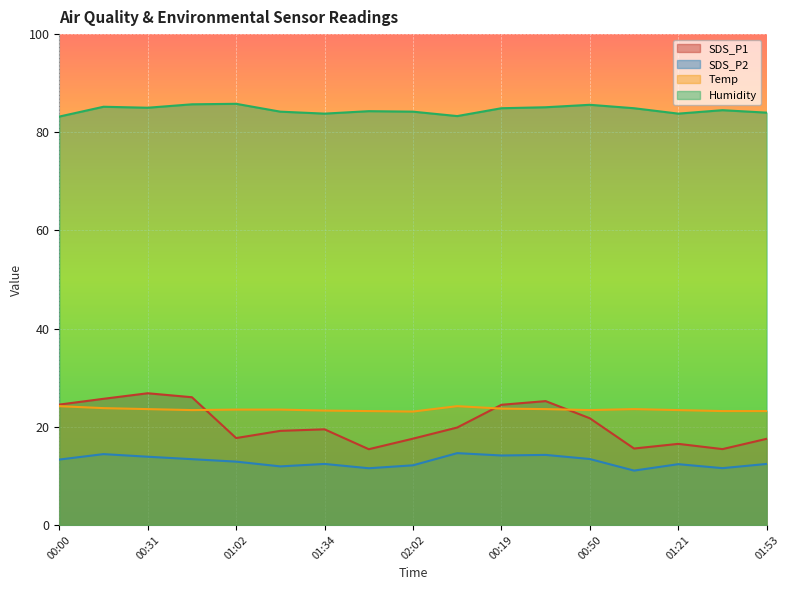

Which category has the highest value in the Humidity series?

01:02